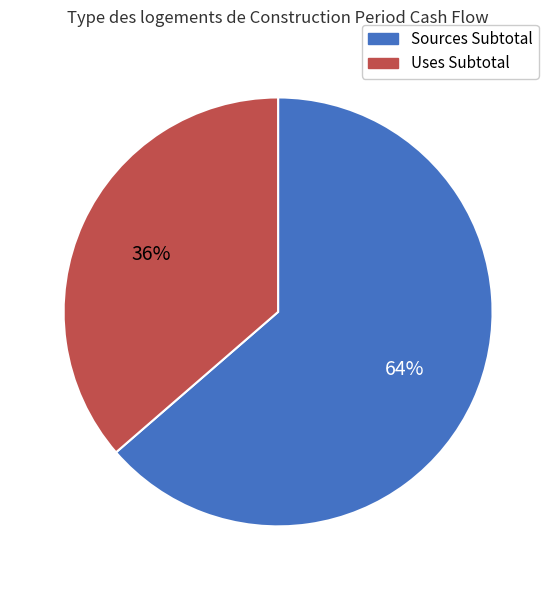

True or false: Sources Subtotal accounts for 64% of the total.

True